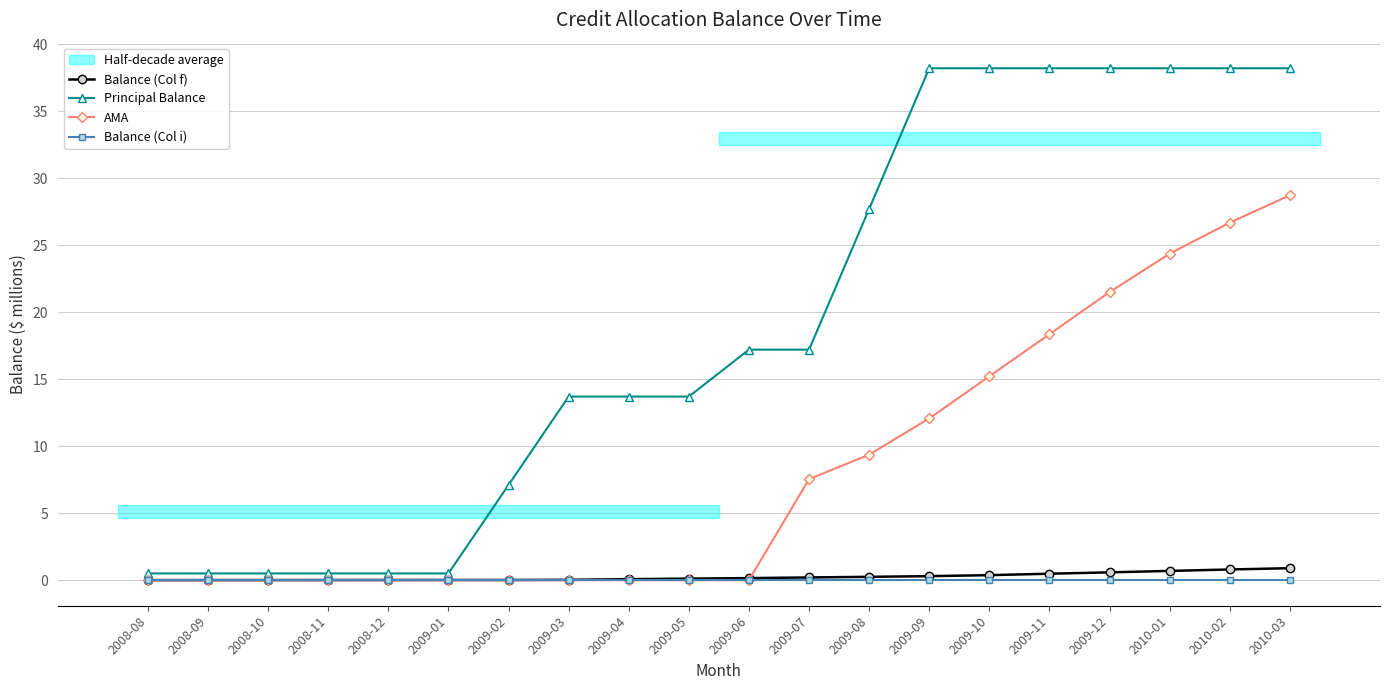

Reading right to left, list all the values displayed in this chart.

Balance (Col f): 0.9	0.8	0.7	0.6	0.5	0.4	0.3	0.2	0.2	0.2	0.1	0.1	0.0	0.0	0.0	0.0	0.0	0.0	0.0	0.0
Principal Balance: 38.2	38.2	38.2	38.2	38.2	38.2	38.2	27.7	17.2	17.2	13.7	13.7	13.7	7.1	0.5	0.5	0.5	0.5	0.5	0.5
AMA: 28.7	26.7	24.4	21.5	18.4	15.2	12.1	9.4	7.5	0.0	0.0	0.0	0.0	0.0	0.0	0.0	0.0	0.0	0.0	0.0
Balance (Col i): 0.0	0.0	0.0	0.0	0.0	0.0	0.0	0.0	0.0	0.0	0.0	0.0	0.0	0.0	0.0	0.0	0.0	0.0	0.0	0.0